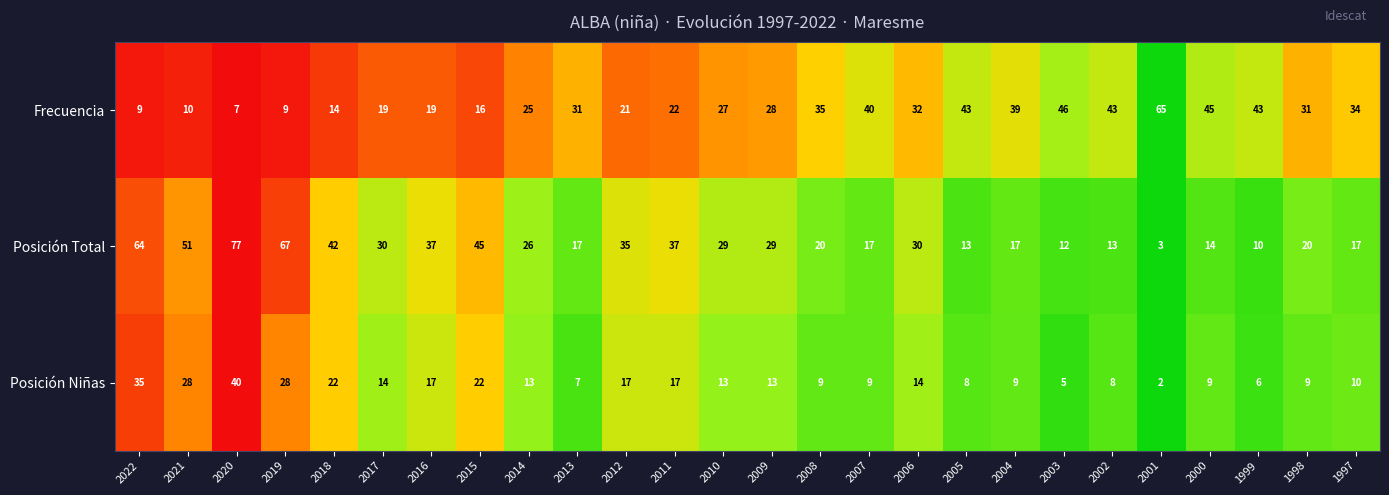

Which series has the largest total across all categories?

Posición Total